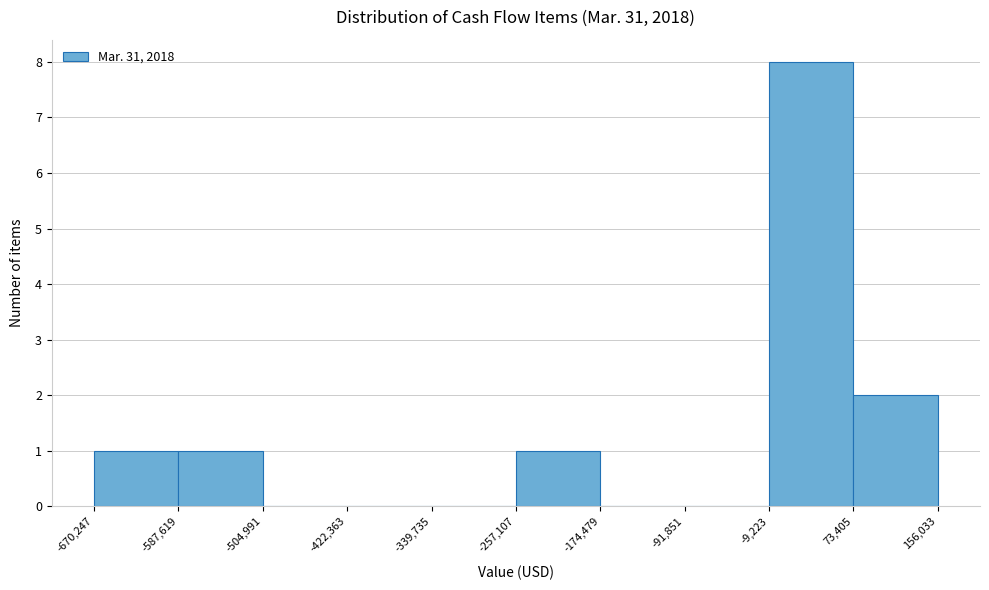

Reading left to right, transcribe this chart: for each bar, give the range it covers on the x-axis and its height. The values are not printed on the chart, so give them approximately, as read against the axis.

-670,247 to -587,619: 1
-587,619 to -504,991: 1
-504,991 to -422,363: 0
-422,363 to -339,735: 0
-339,735 to -257,107: 0
-257,107 to -174,479: 1
-174,479 to -91,851: 0
-91,851 to -9,223: 0
-9,223 to 73,405: 8
73,405 to 156,033: 2